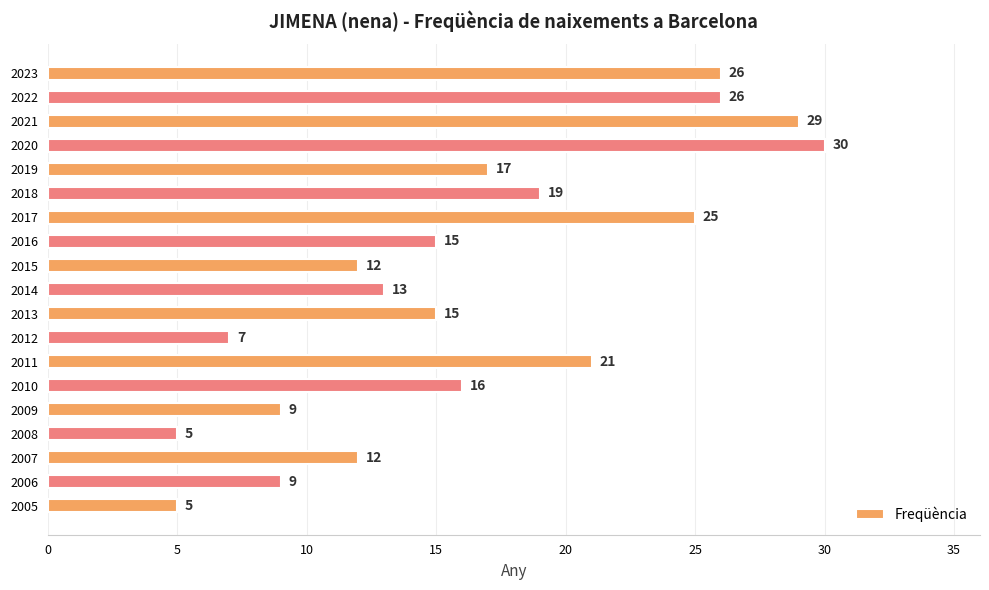

What is the change in value from 2015 to 2011?

+9